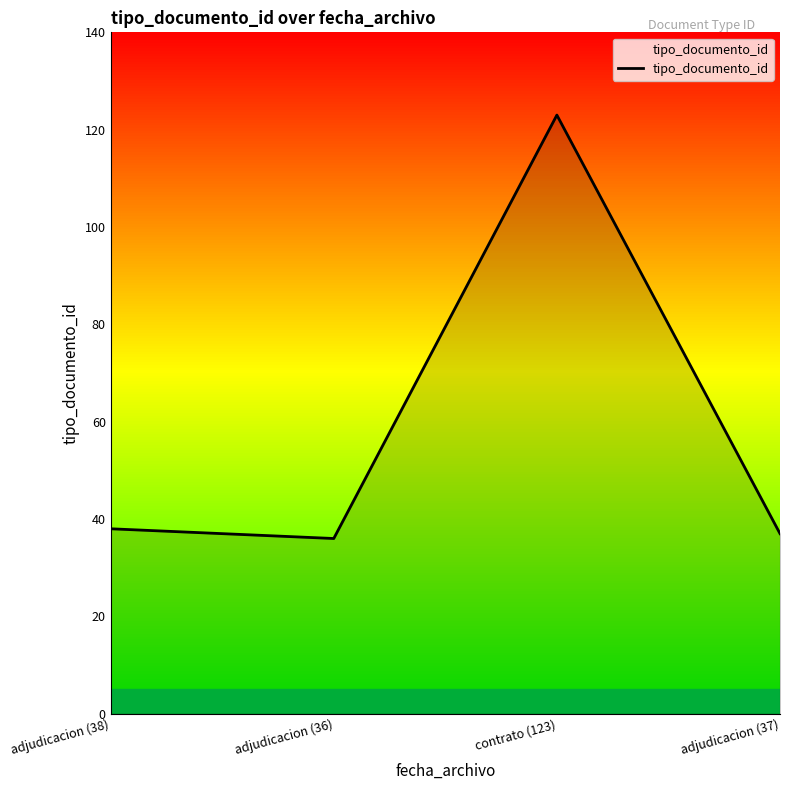

What is the minimum value shown in the chart?

36